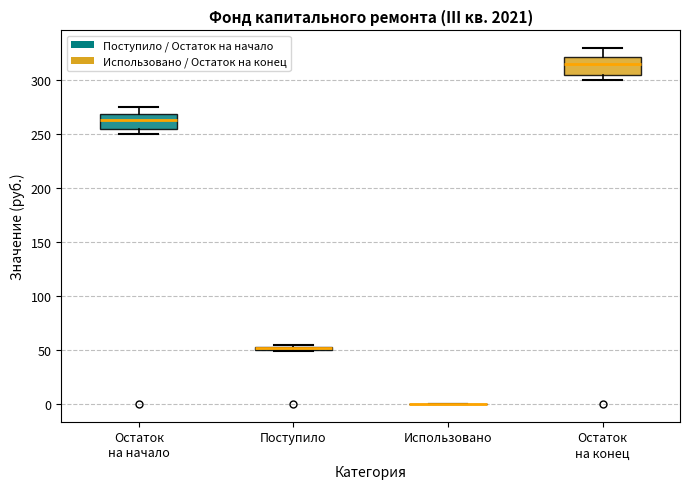

Where does the median line of the box for Остаток на начало sit on the y-axis? The values are not printed on the chart, so give them approximately, as read against the axis.

265